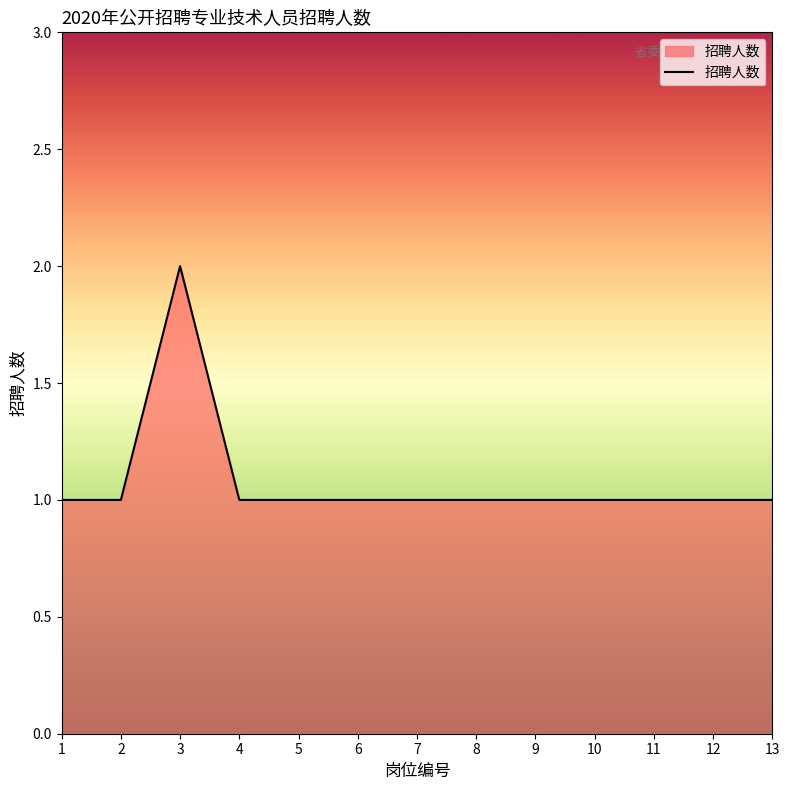

Where is the first local maximum?

3